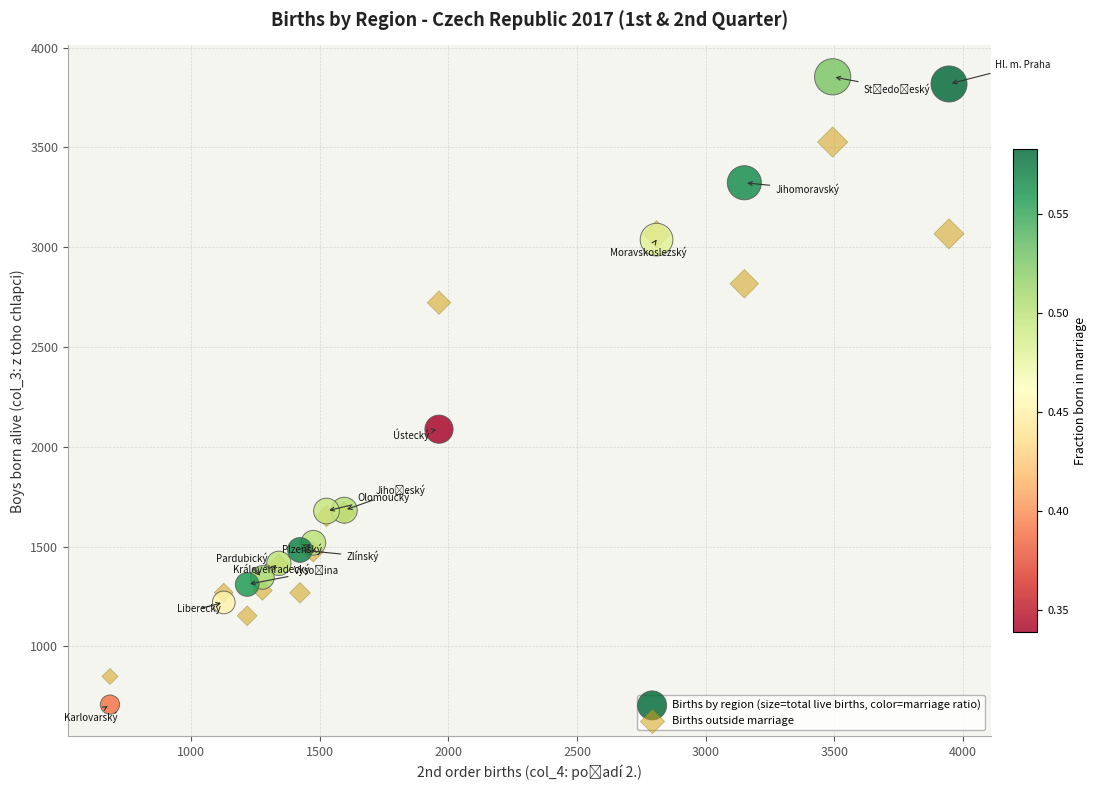

Which series reaches the maximum Y coordinate?

Births by region (size=total live births, color=marriage ratio)